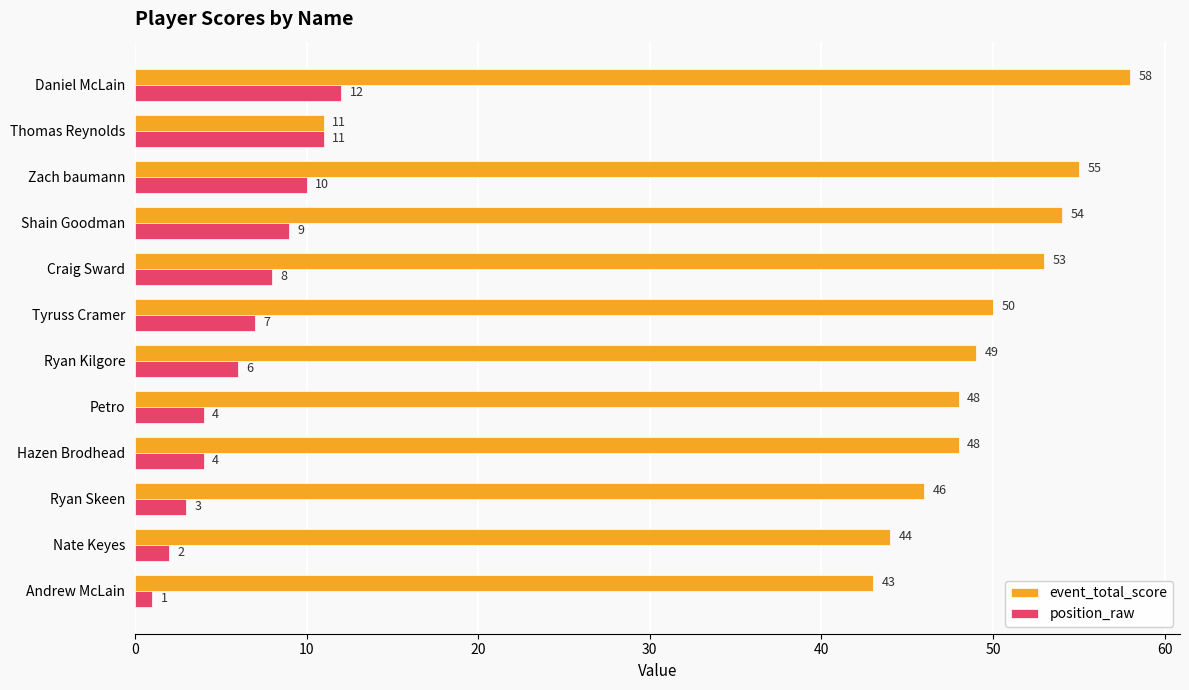

Rank the series by their average value, from highest to lowest.

event_total_score, position_raw